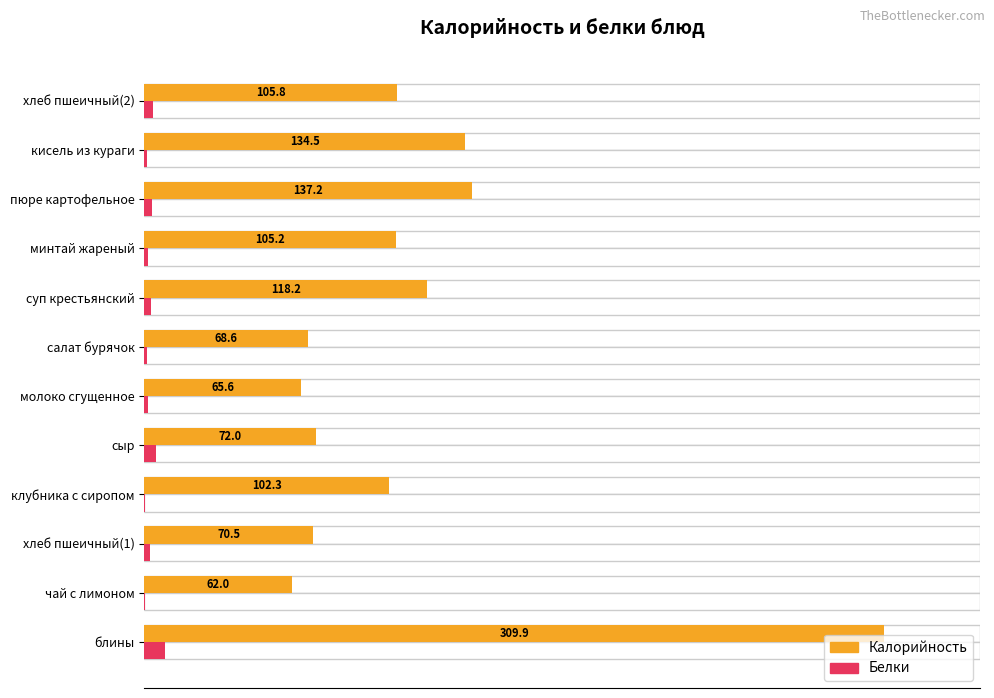

Is the value of Белки at хлеб пшеичный(2) greater than the value of Калорийность at сыр?

No